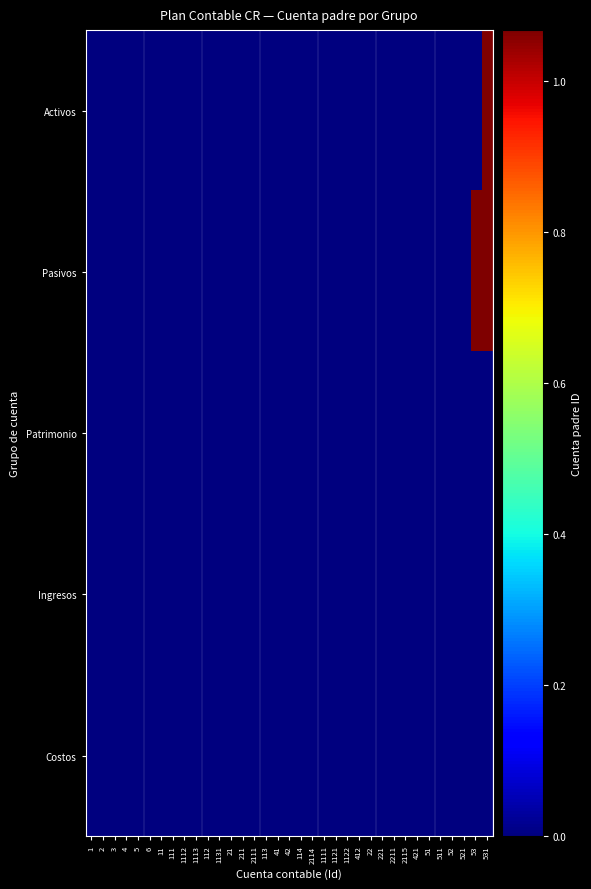

At which category is the sum across all series the highest?

531